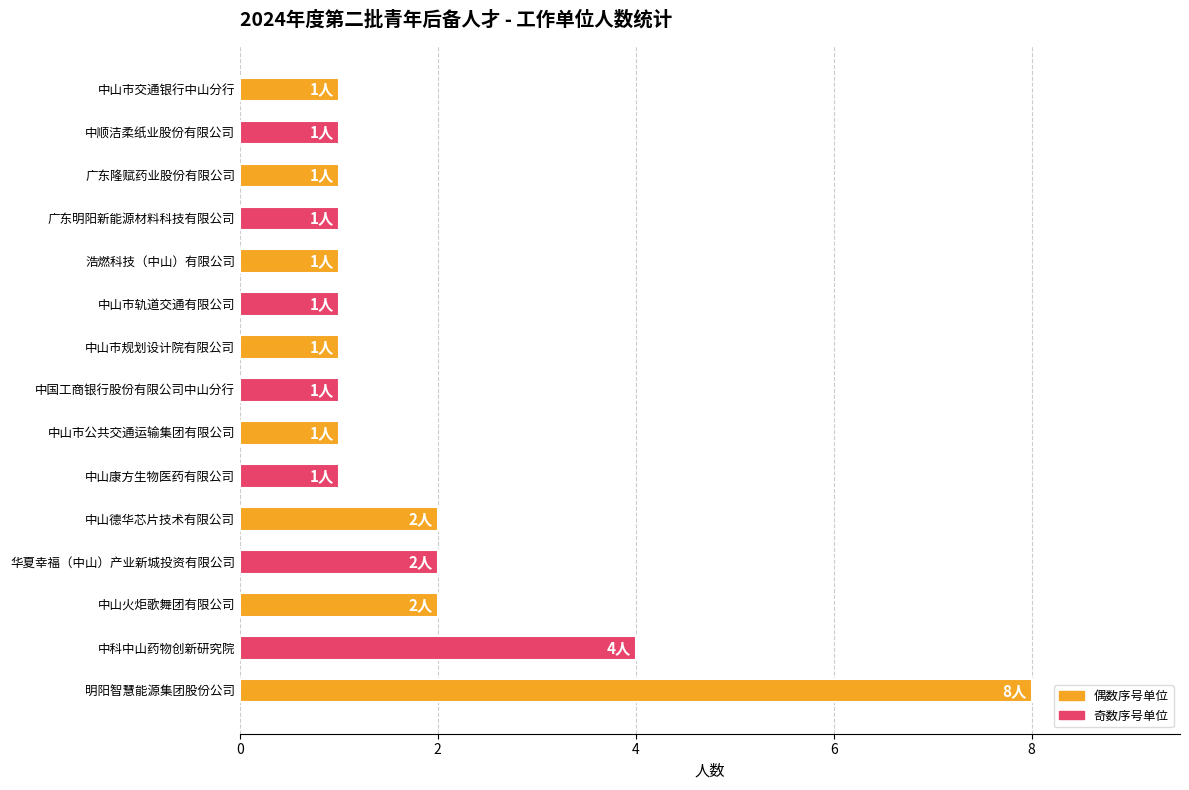

What is the sum of all values?

28